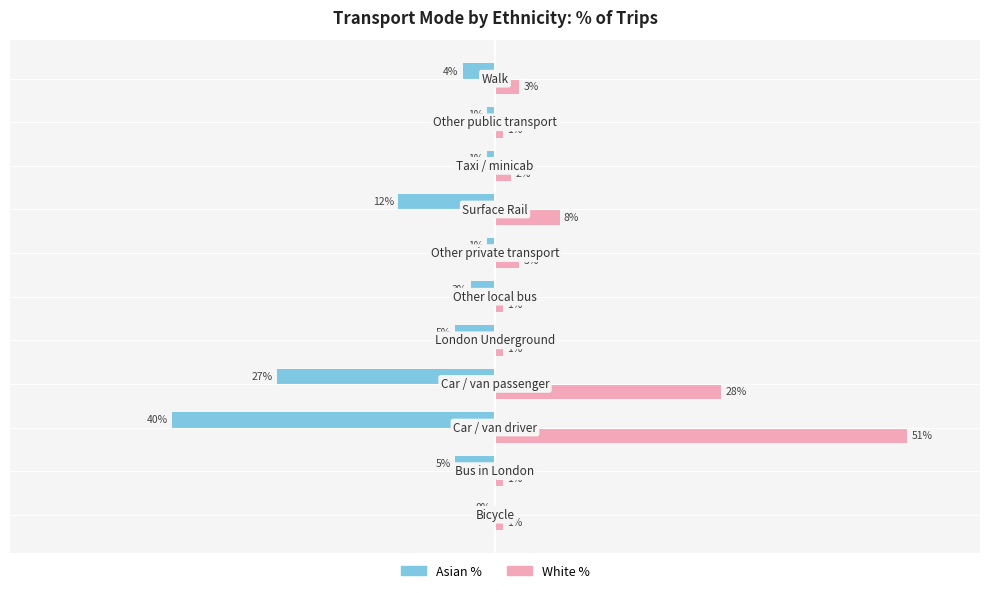

Which series has the largest total across all categories?

White %